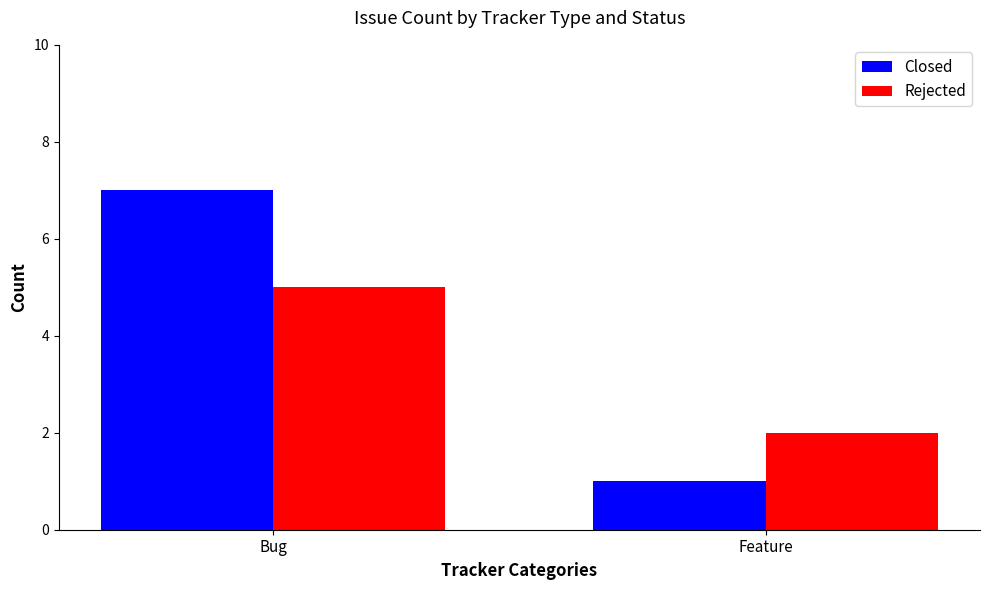

At which label does Closed reach its minimum?

Feature